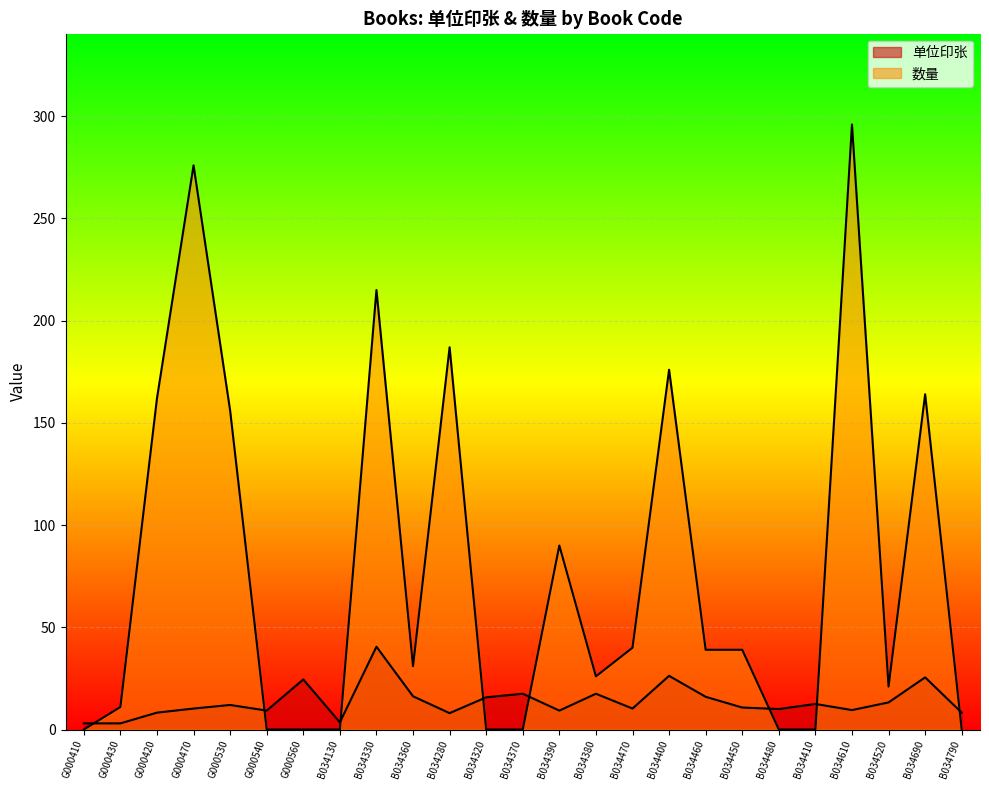

Which has a higher value, G000540 or G000410?

G000540